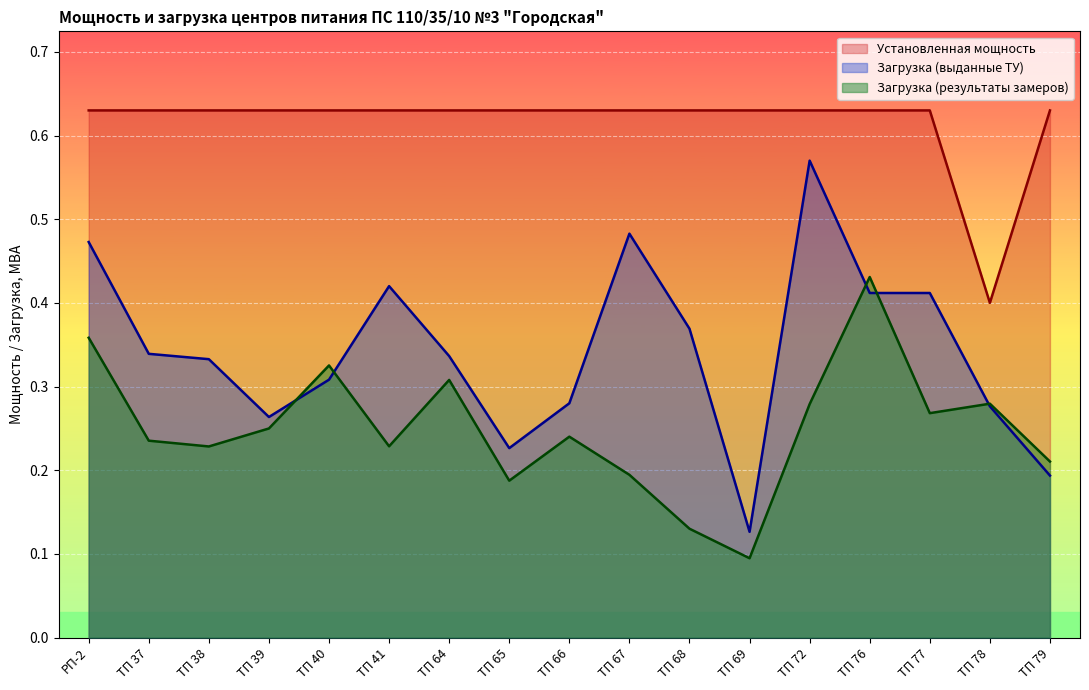

What is the sum of all Загрузка (результаты замеров) values?

4.2